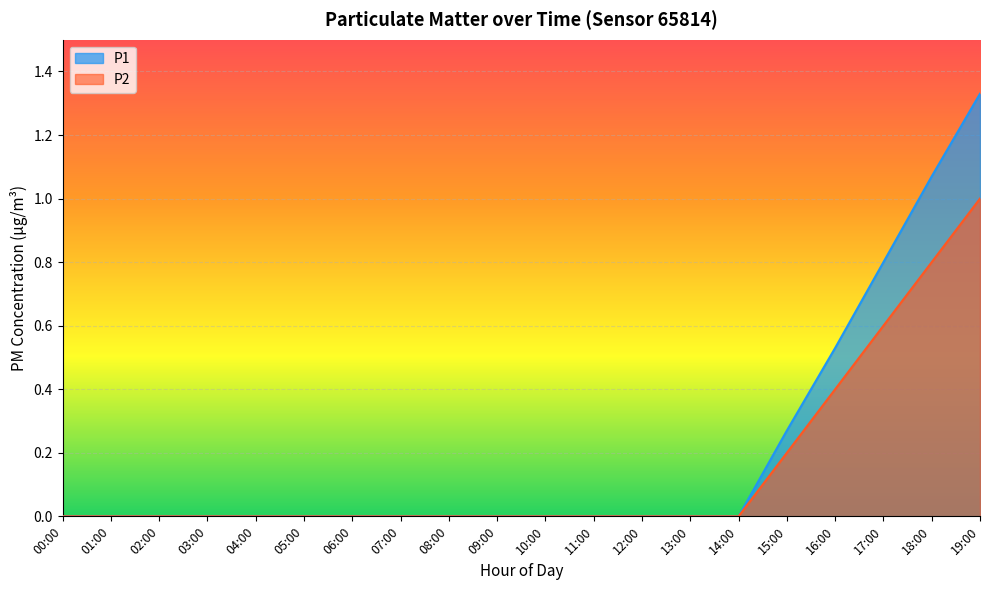

Count the number of data series in this chart.

2